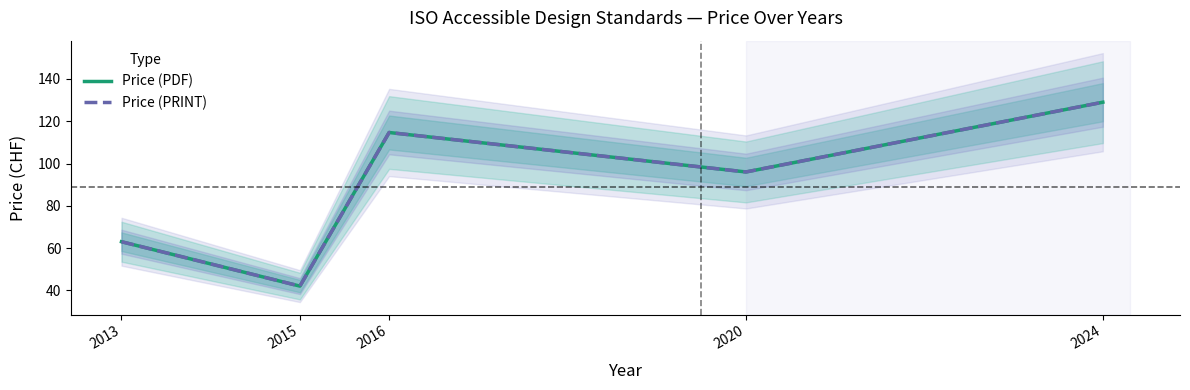

At how many categories does at least one series exceed 42?

4